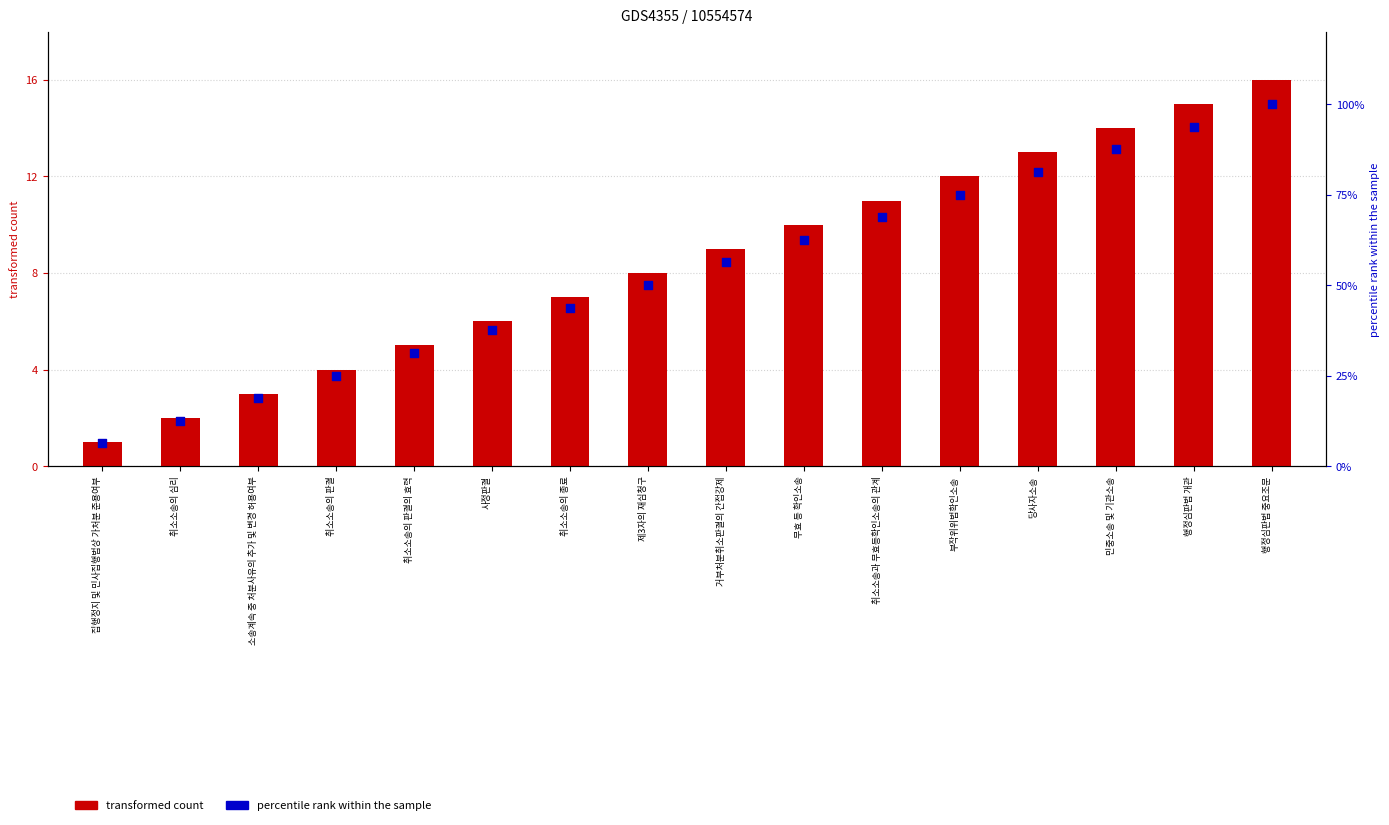

At which category is the sum across all series the highest?

행정심판법 중요조문